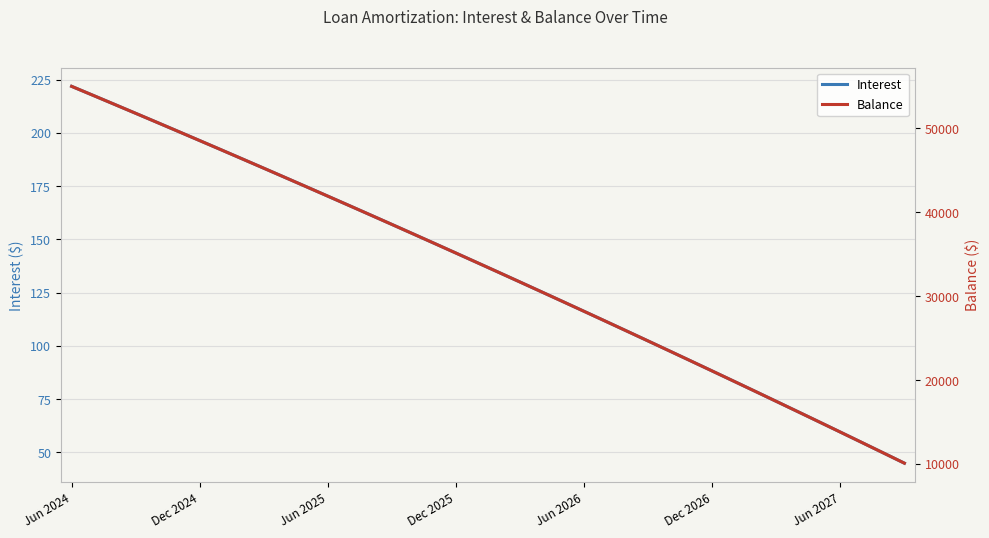

What is the difference between the maximum and second lowest values in the Balance series?

43658.0